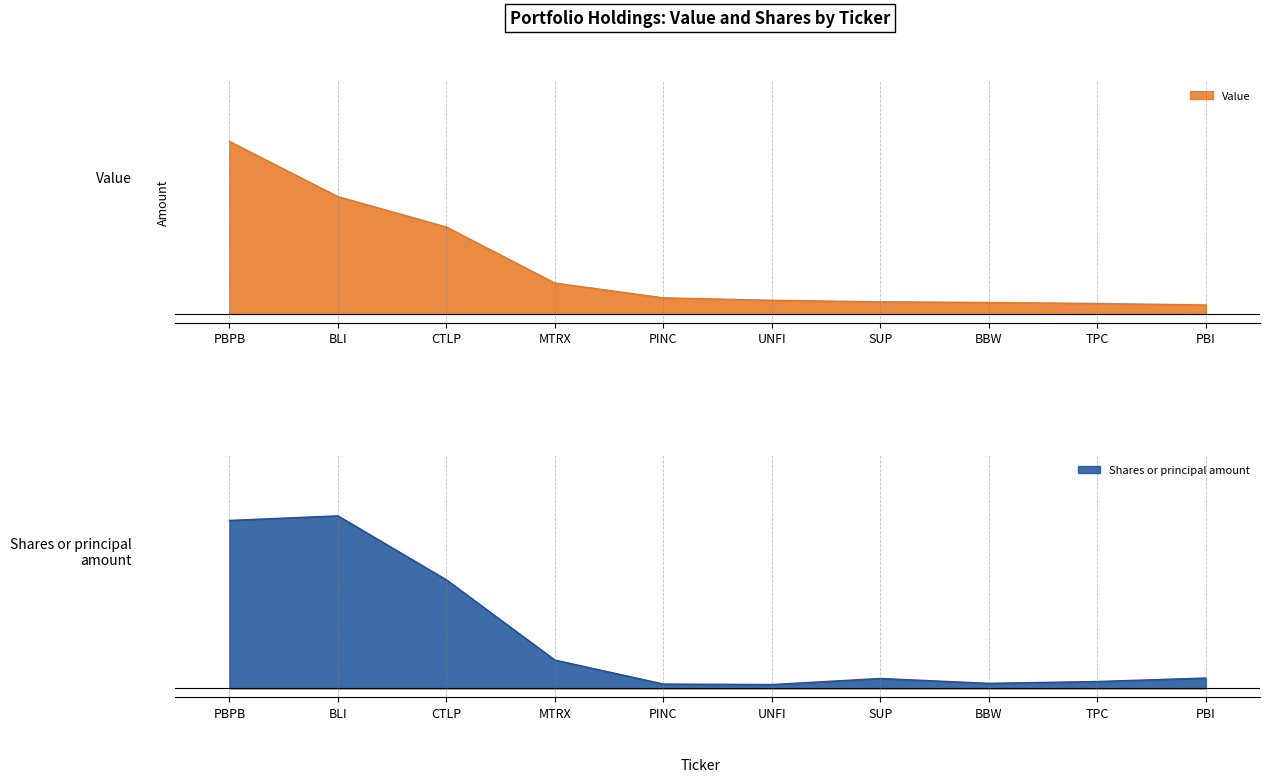

True or false: Value has more than 2 interior local peaks.

False